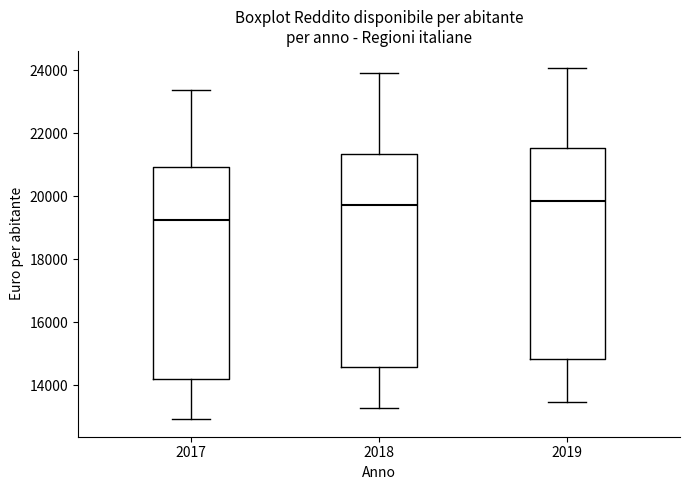

Which box's median line is the lowest?

2017